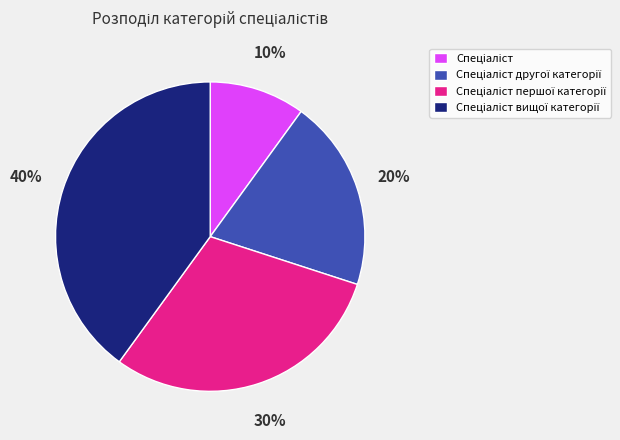

To the nearest percent, what is the average slice percentage?

25%